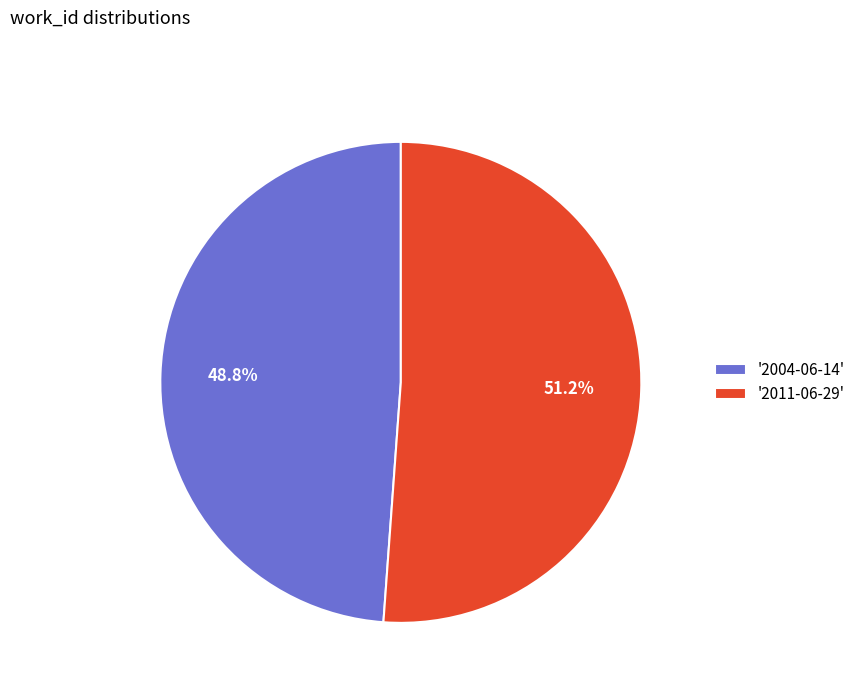

Rank the categories by value from lowest to highest.

'2004-06-14', '2011-06-29'